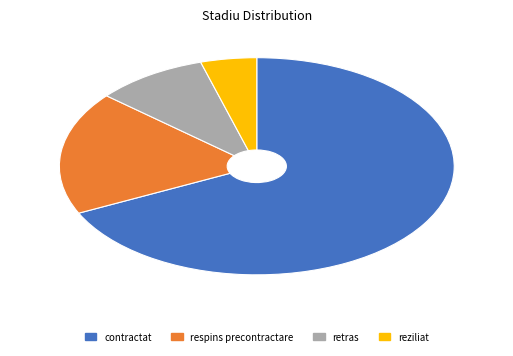

Does retras account for over 50% of the chart?

No